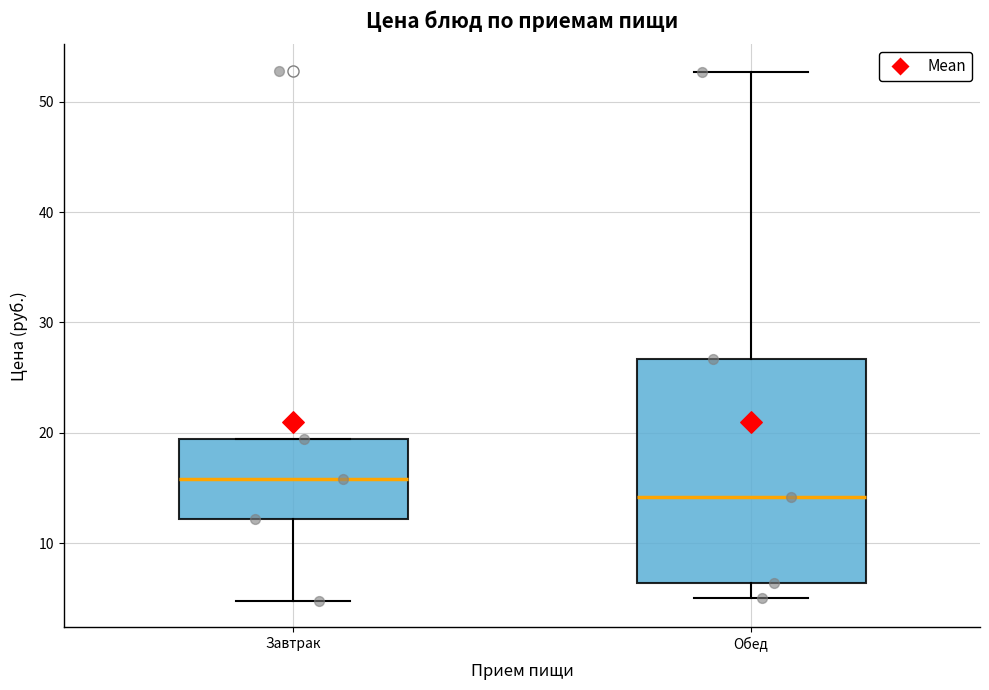

Which box's median line is the highest?

Завтрак